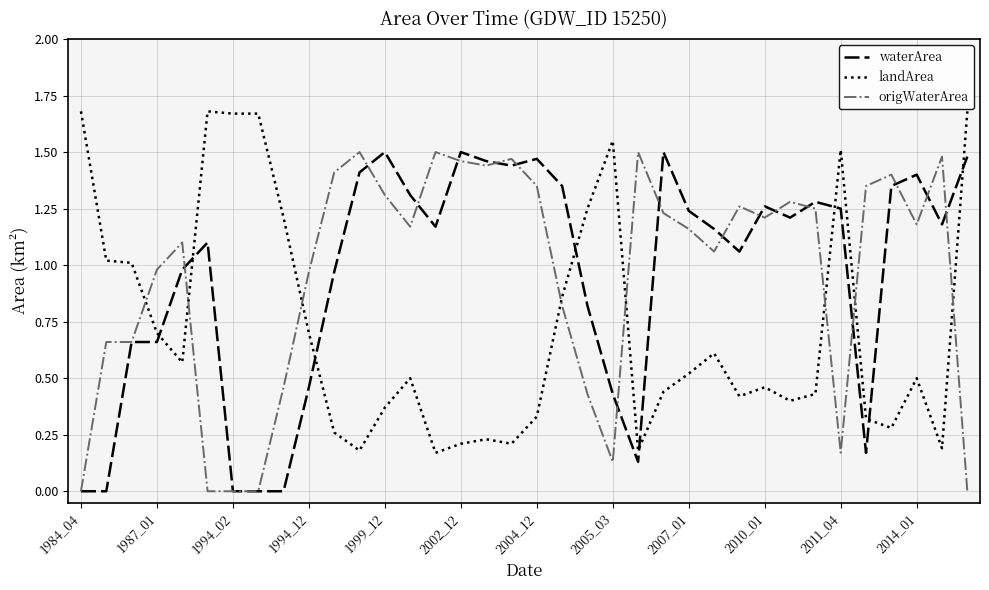

Which series ends up on top after the final intersection of origWaterArea and landArea?

landArea